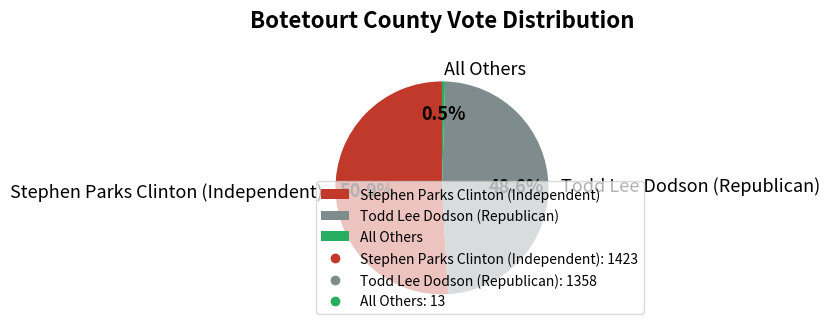

What percentage do Stephen Parks Clinton (Independent) and Todd Lee Dodson (Republican) together represent?

99.5%